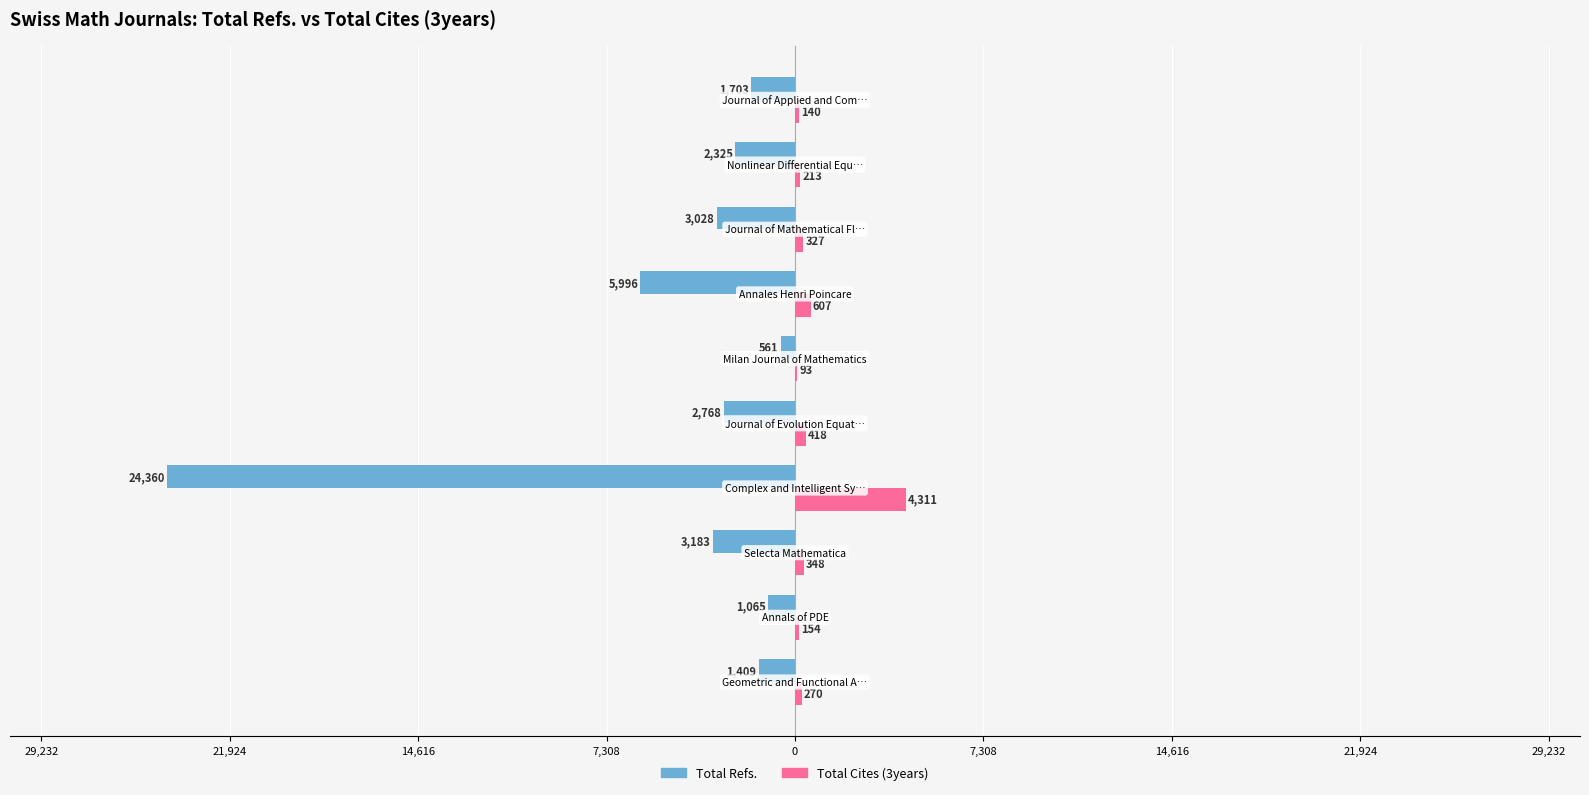

What are all the series names shown in the legend?

Total Refs., Total Cites (3years)